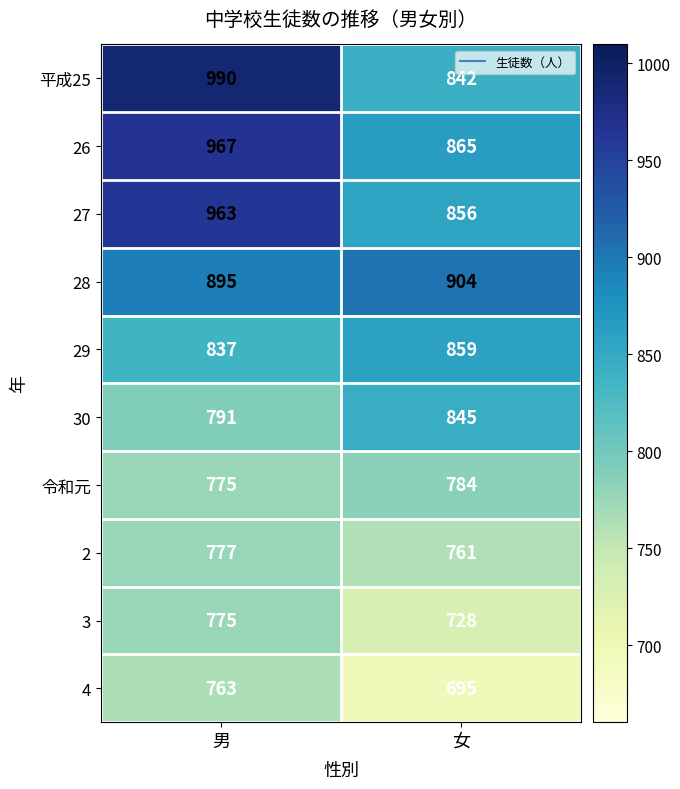

At which label does 26 reach its peak?

男